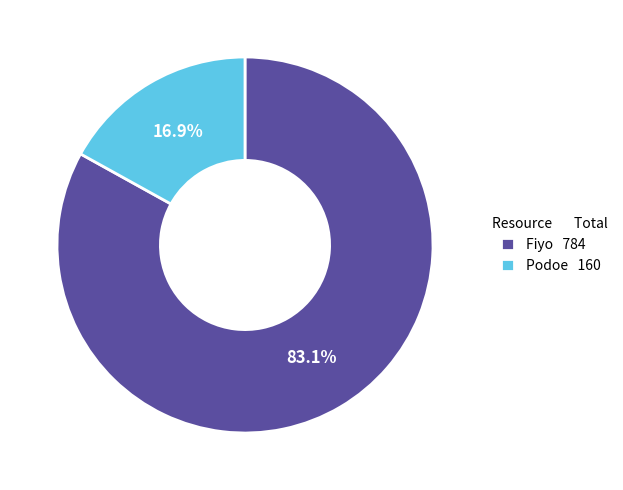

Which category accounts for the majority?

Fiyo